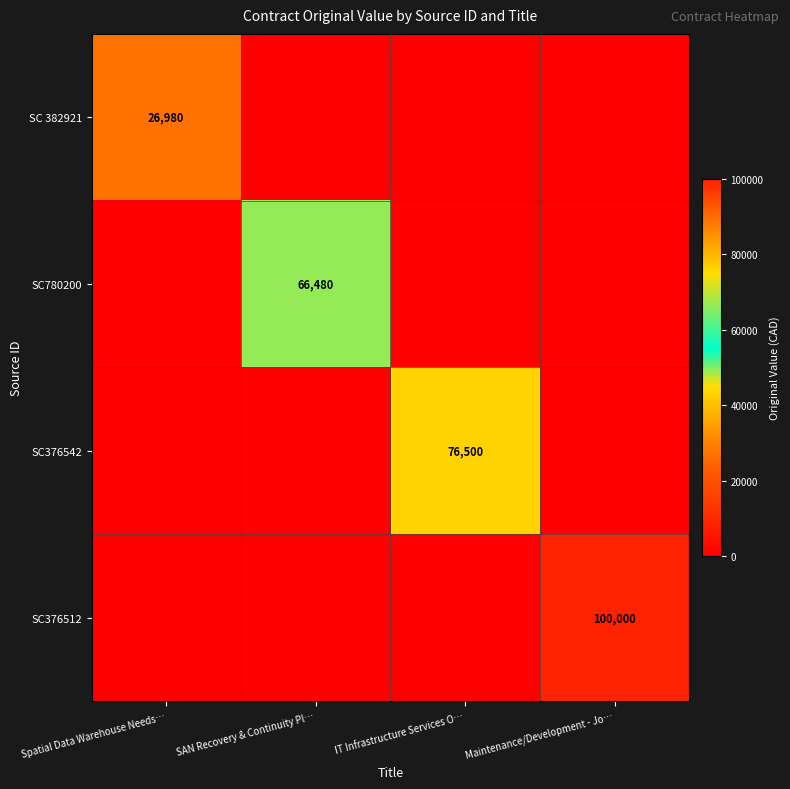

What is the approximate value of SC376512 at Maintenance/Development - Jo…?

100000